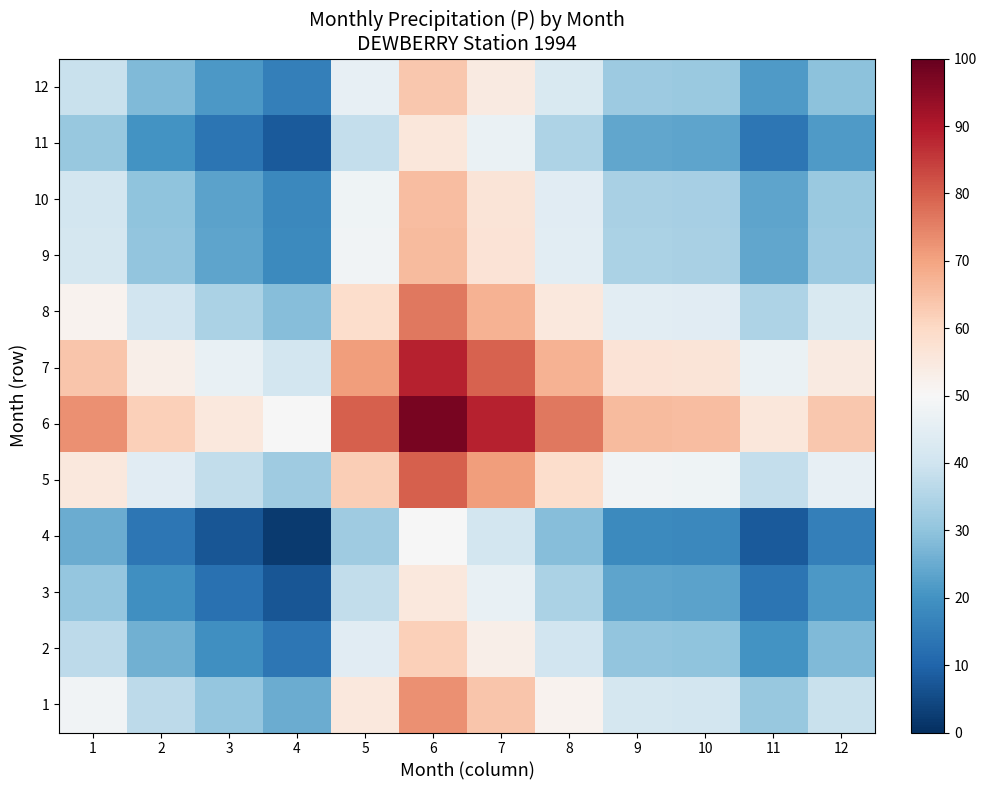

What is the total value across all series at 5?

621.9